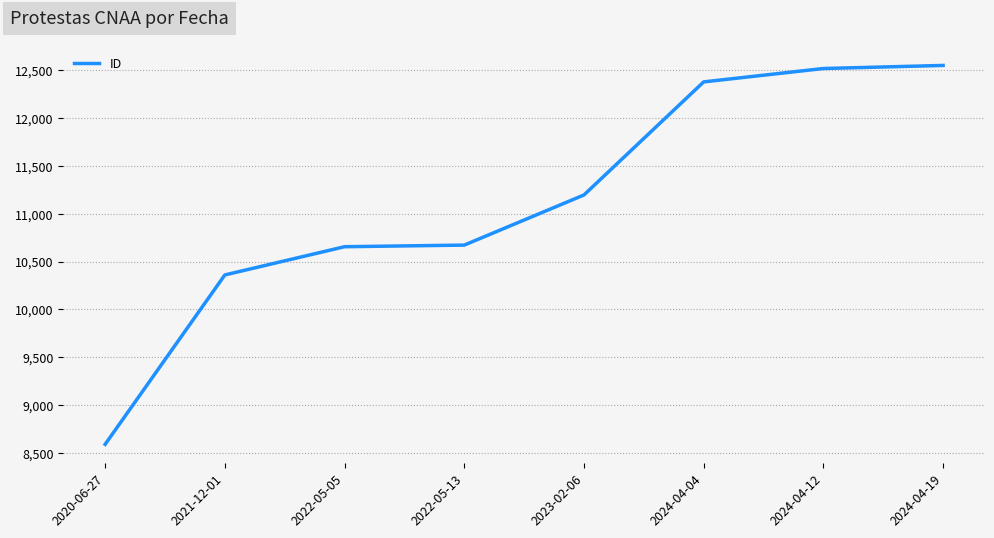

True or false: there are more than 2 points higher than both neighbors.

False